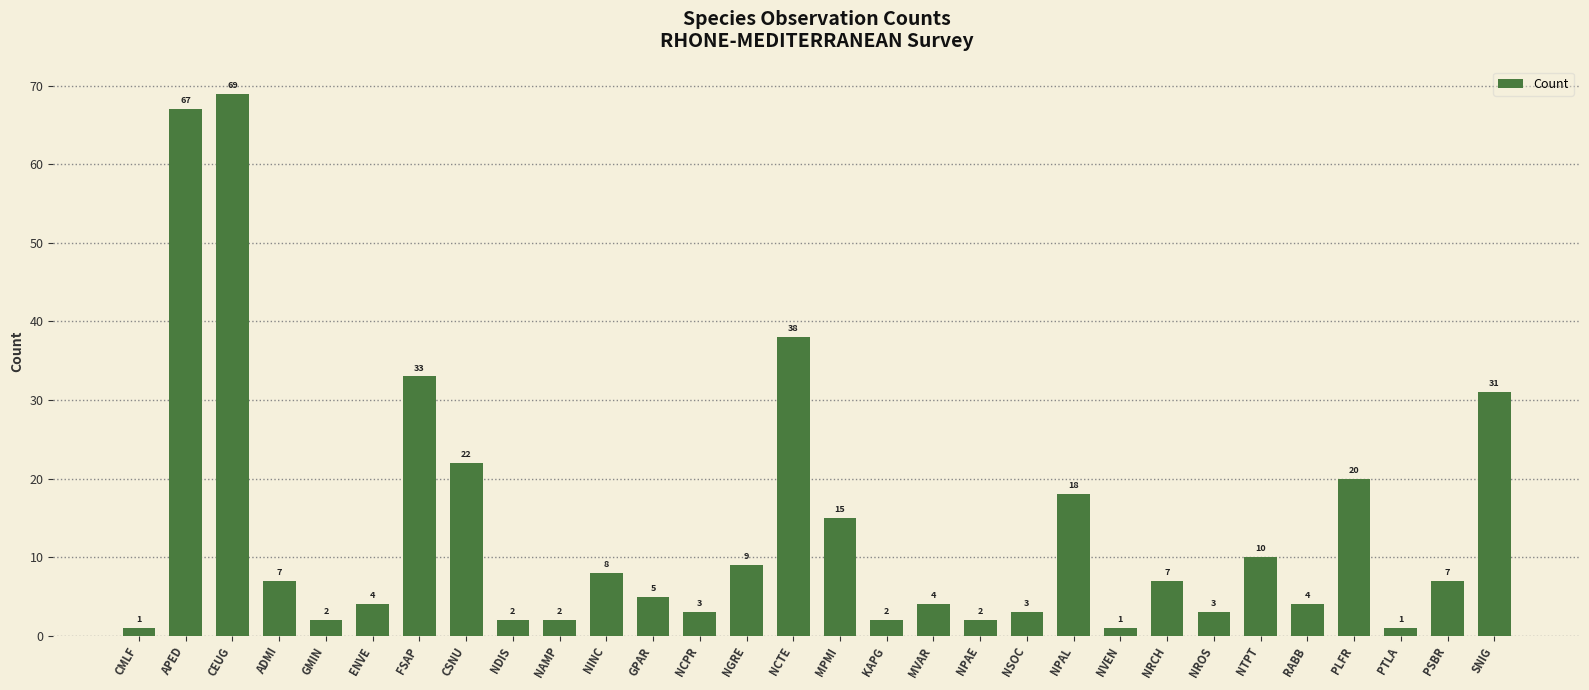

What is the difference between the values at PTLA and PLFR?

19